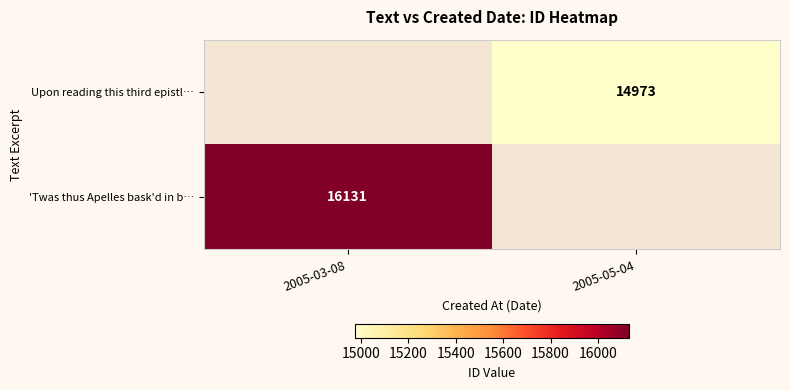

The value of Upon reading this third epistl… at 2005-05-04 is 14973. True or false?

True